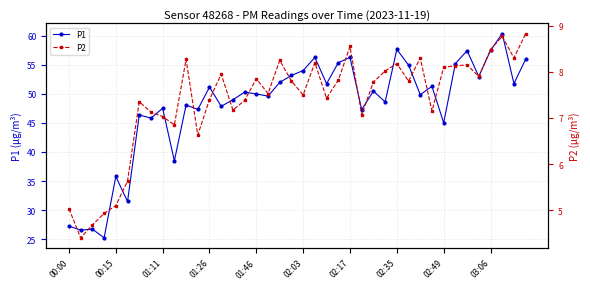

What is the sum of the P1 values at 23 and 29?

110.3